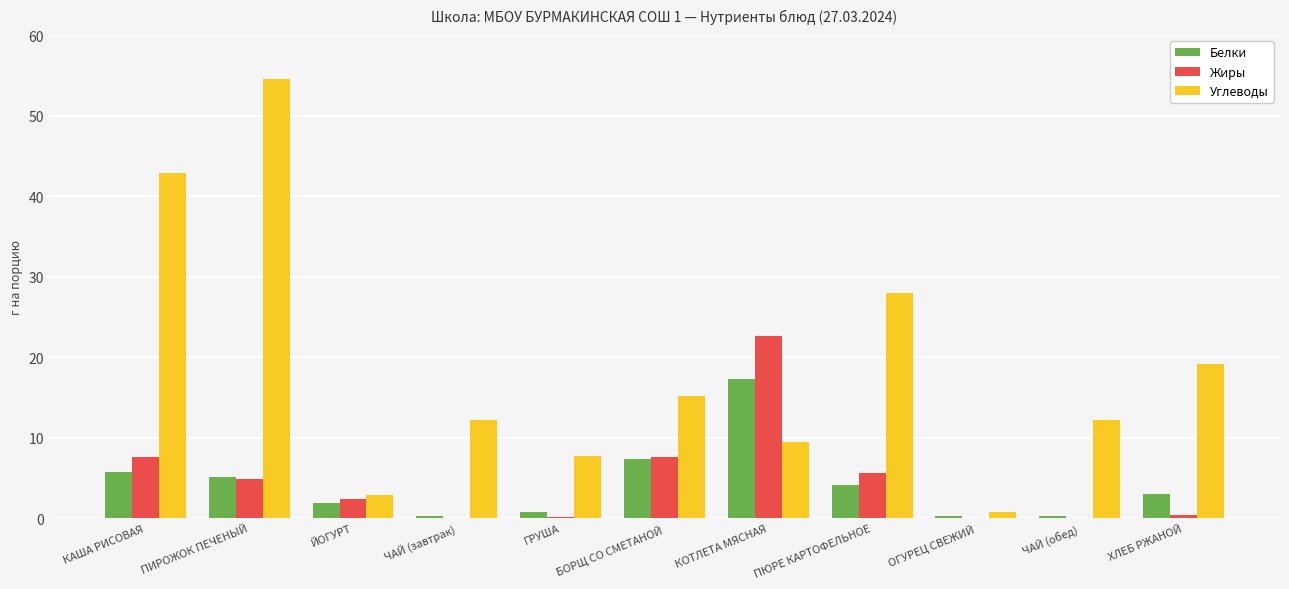

The Углеводы series shows 23.9 at БОРЩ СО СМЕТАНОЙ. True or false?

False